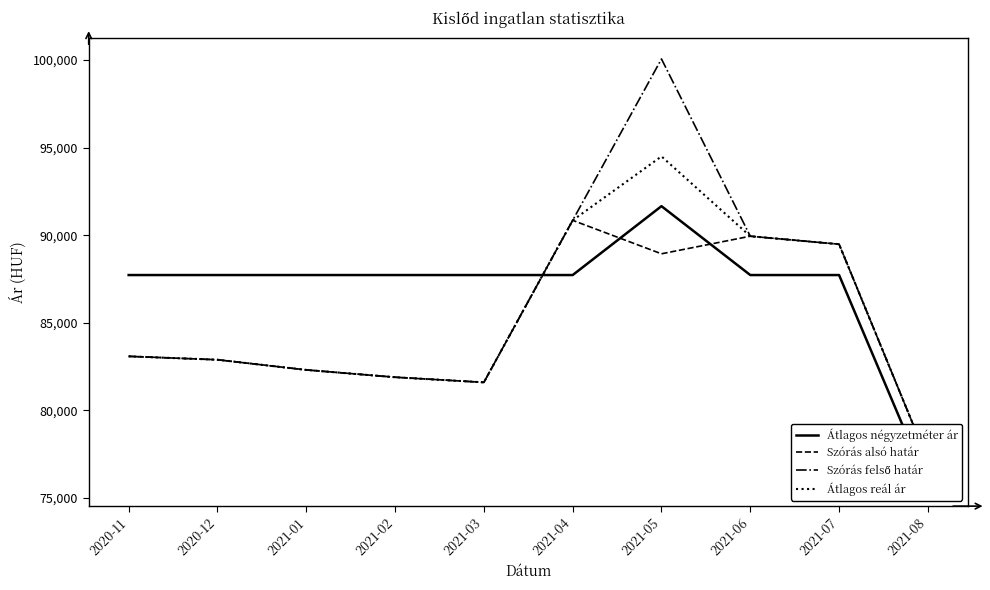

Reading left to right, what are all the values shown in this chart?

Átlagos négyzetméter ár: 87727	87727	87727	87727	87727	87727	91657	87727	87727	75757
Szórás alsó határ: 83089	82894	82314	81897	81604	90848	88939	89943	89486	77152
Szórás felső határ: 83089	82894	82314	81897	81604	90848	100055	89943	89486	77152
Átlagos reál ár: 83089	82894	82314	81897	81604	90848	94497	89943	89486	77152